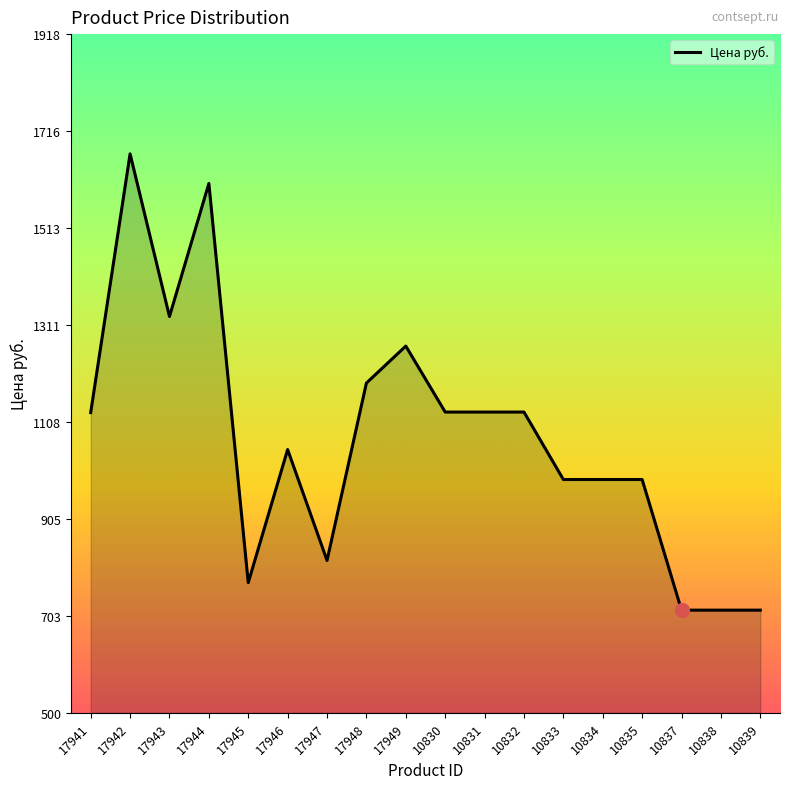

What is the ratio of the value at 17949 to the value at 10834?

1.3